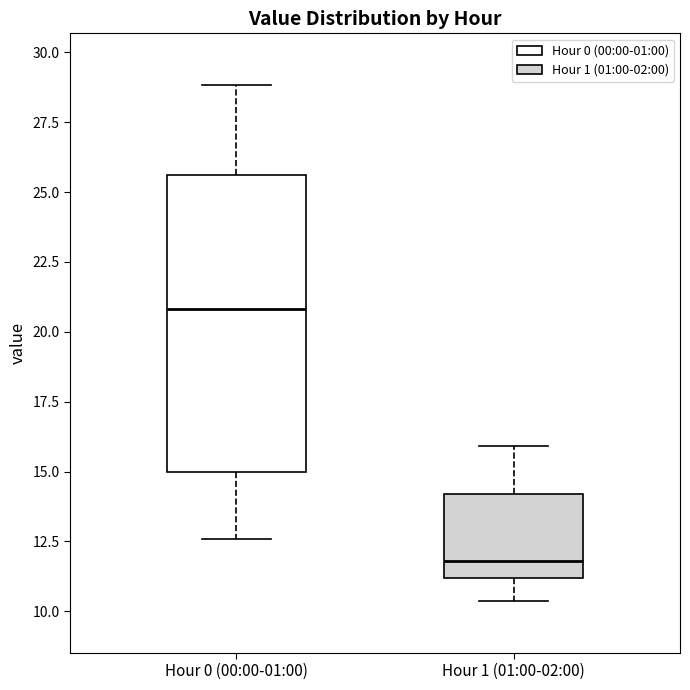

Which box has the highest median line?

Hour 0 (00:00-01:00)